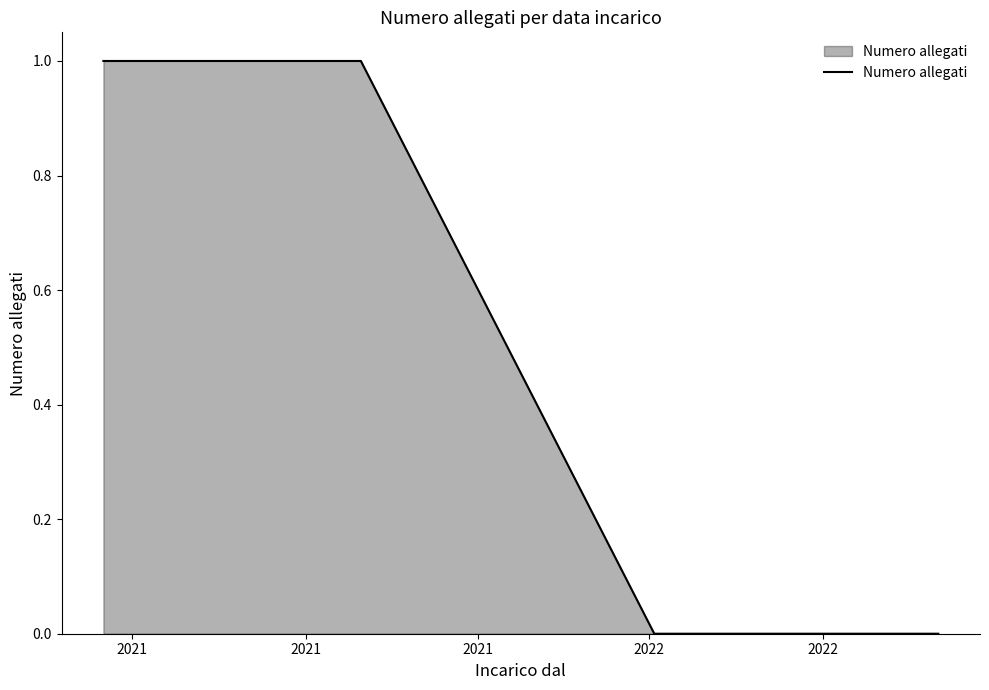

How many distinct data groups are displayed?

1